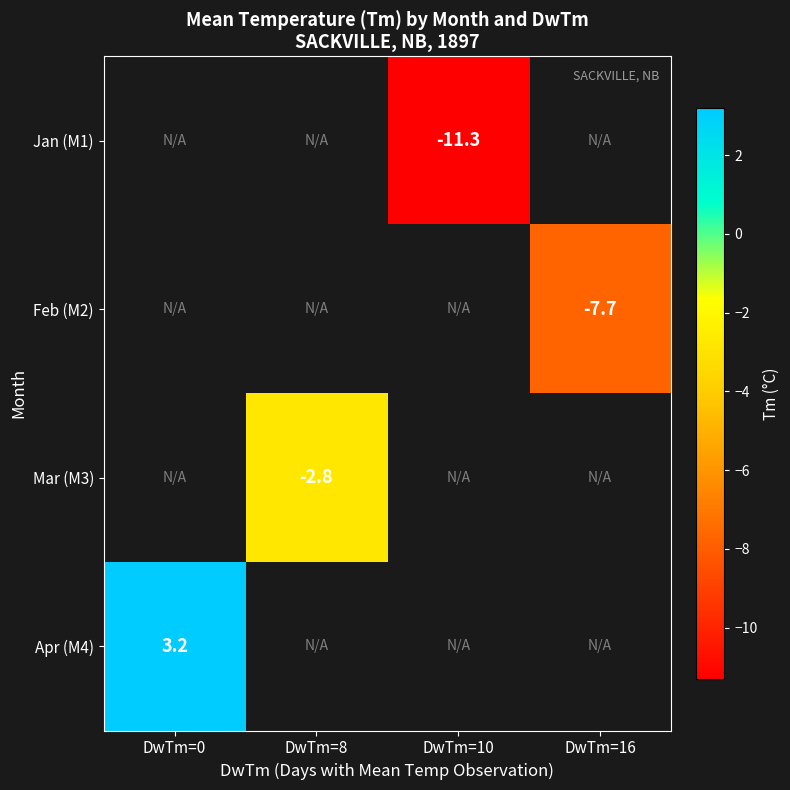

Is it true that Jan (M1) equals -19.9 at DwTm=10?

False